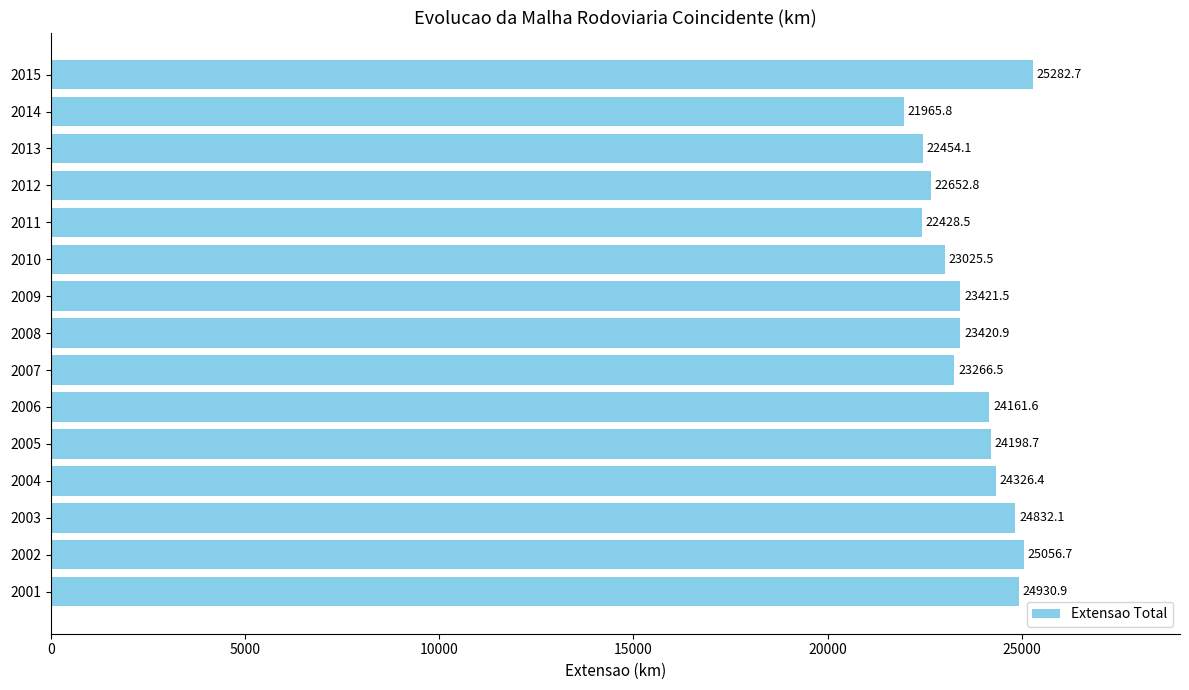

Where is the data nearest to the value 23624?

2009